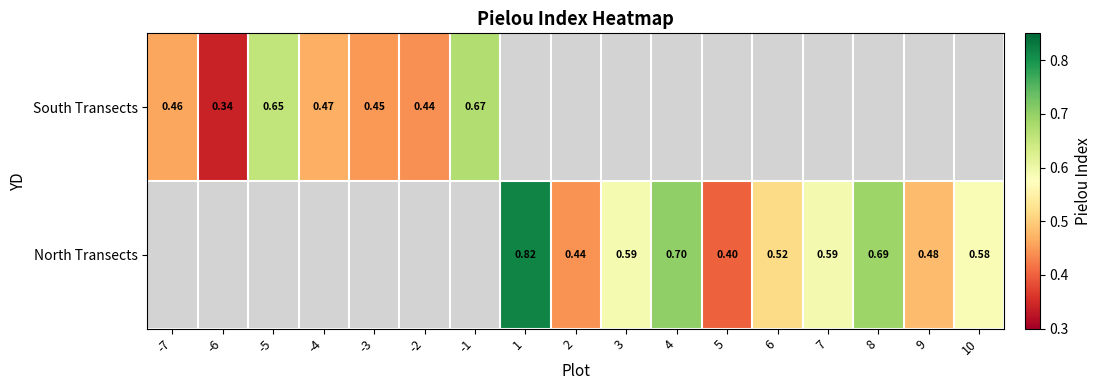

Between 8 and -7, which is larger?

-7